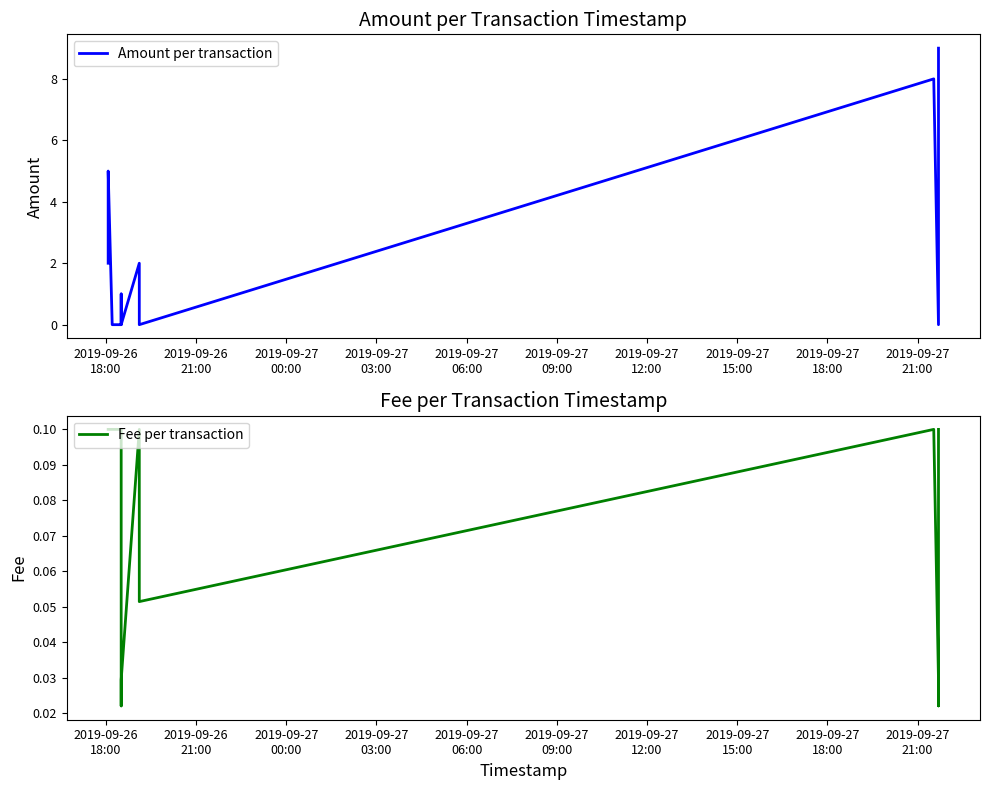

At how many categories does at least one series exceed 4?

3